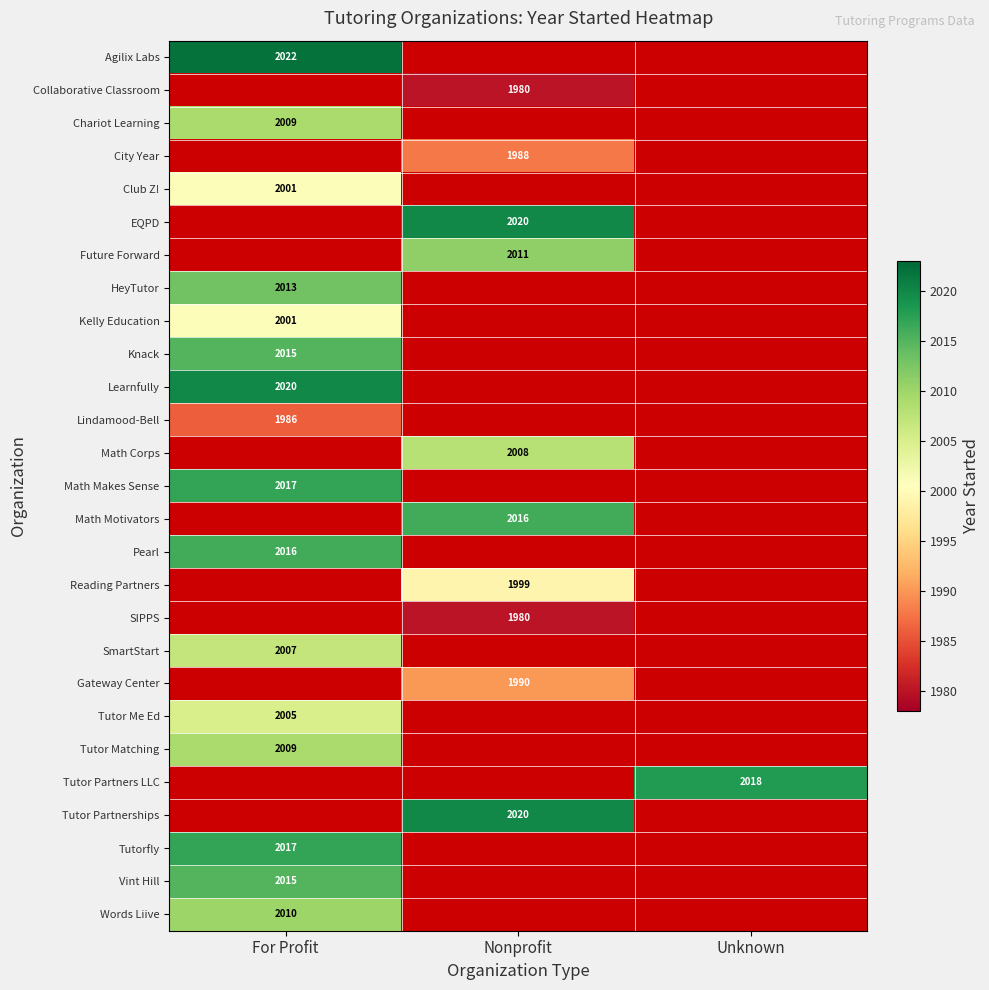

Is it true that Knack equals 3544.9 at For Profit?

False